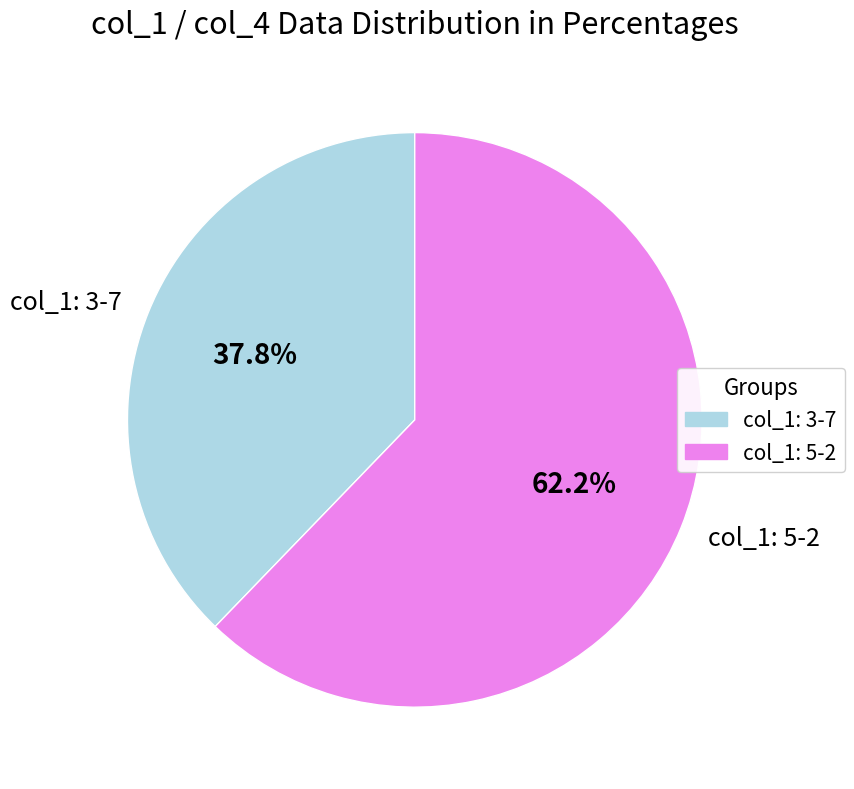

Combined, do col_1: 5-2 and col_1: 3-7 account for over 50%?

Yes